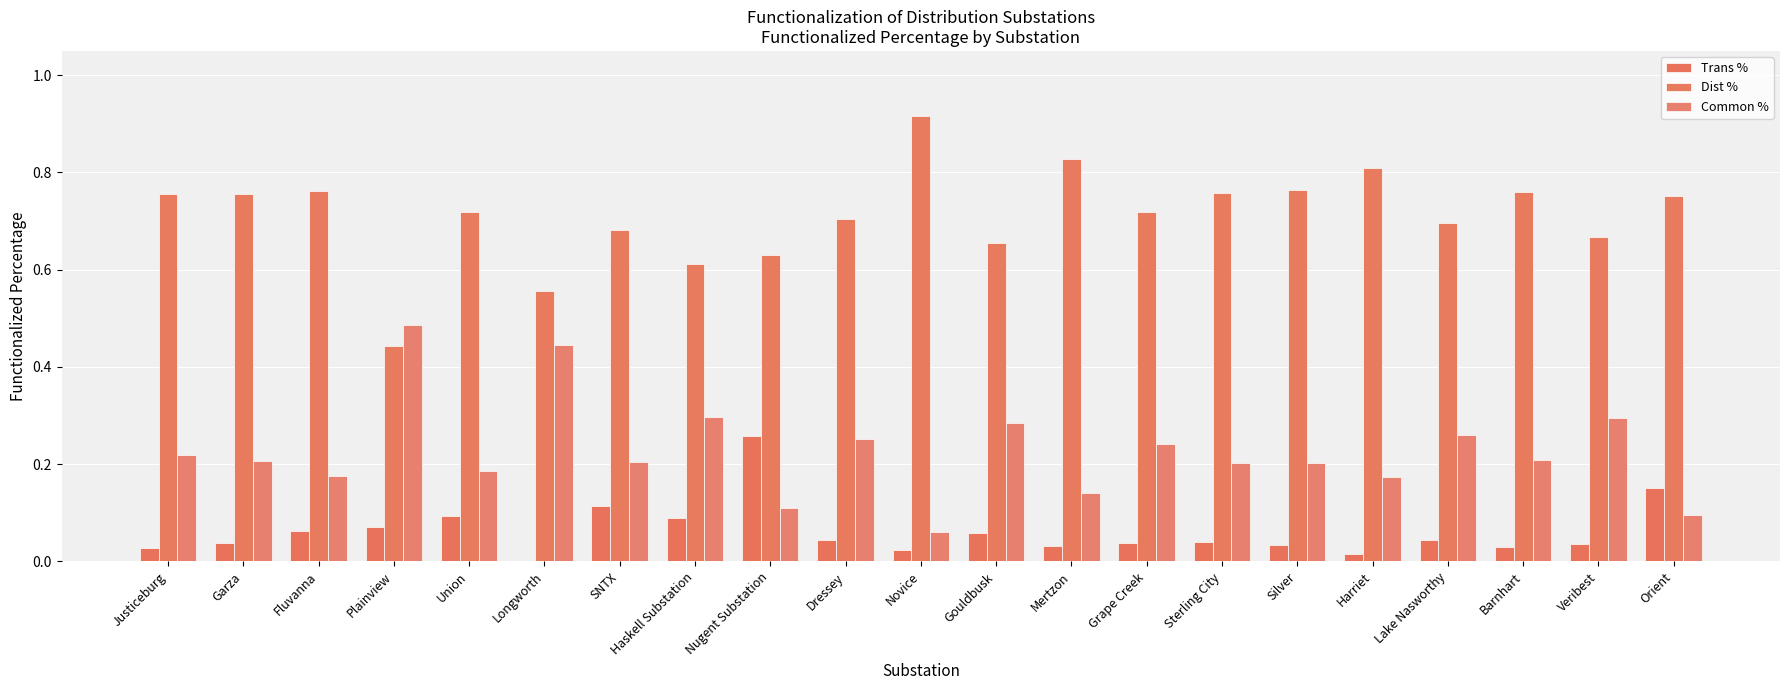

What is the total value across all series at Harriet?

1.0